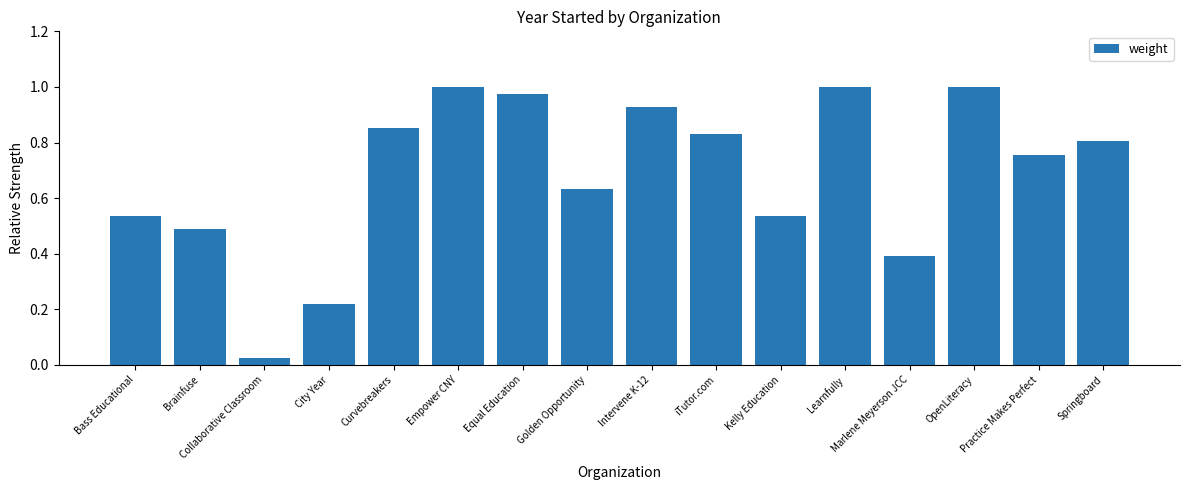

True or false: the data shows 1.2 at Springboard.

False